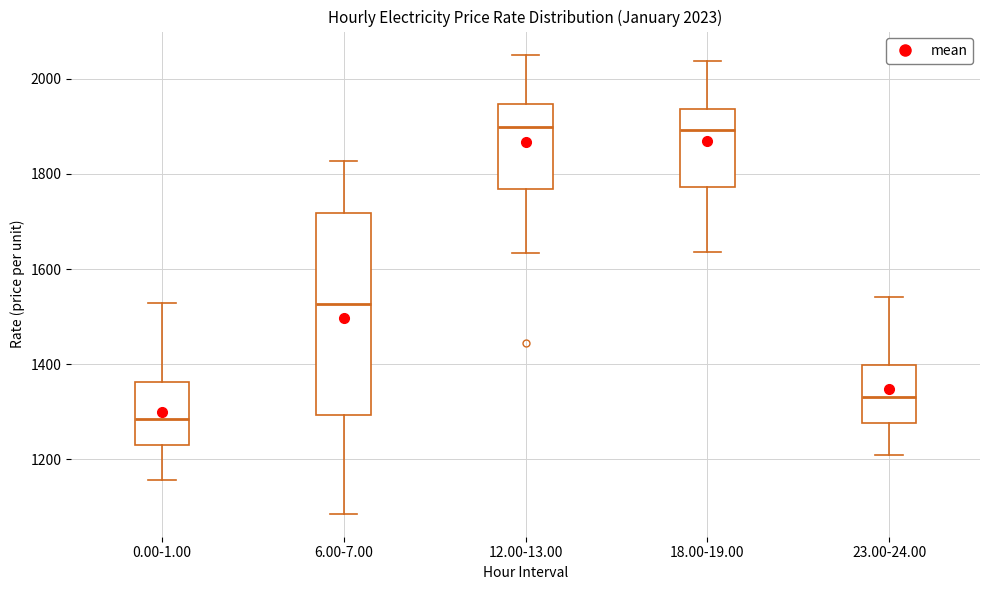

Comparing the boxes themselves (not the whiskers), which one is the tallest?

6.00-7.00